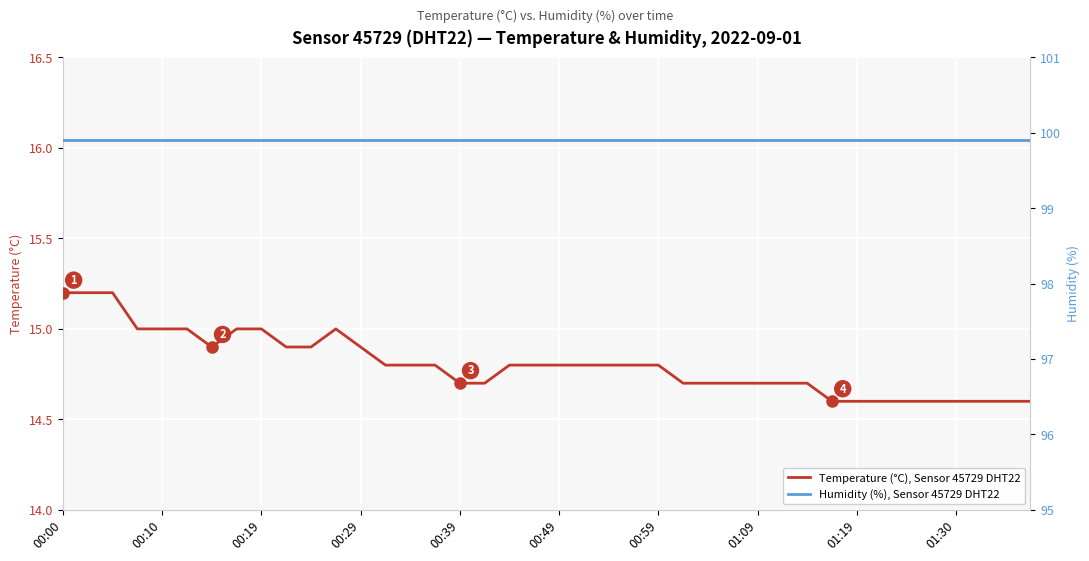

Count the number of data series in this chart.

2